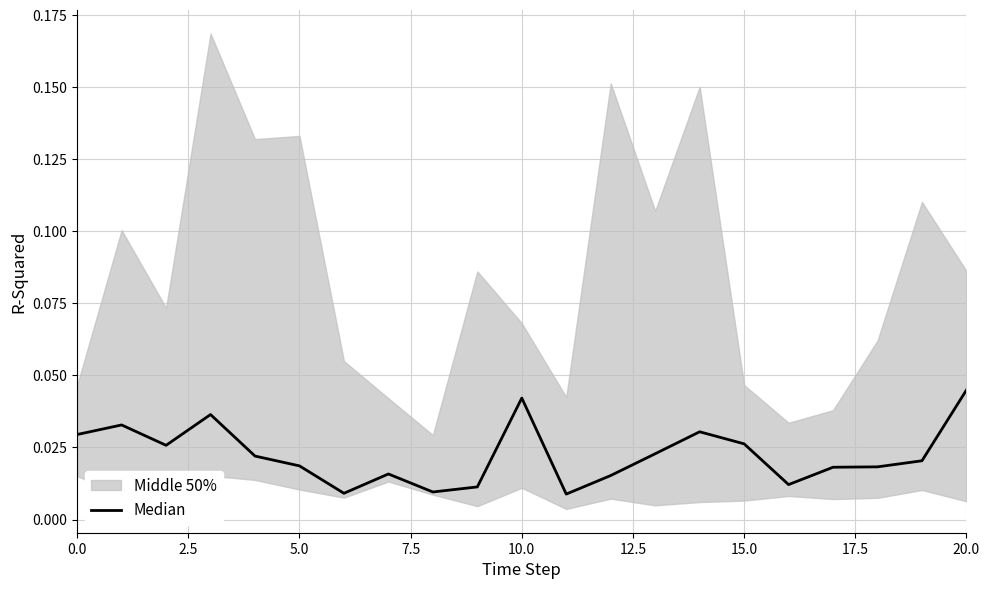

What position from the left is 20.0?

9